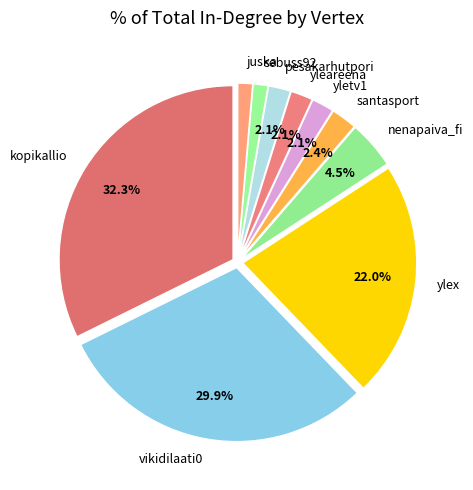

What percentage is the yletv1 slice, to the nearest percent?

2%